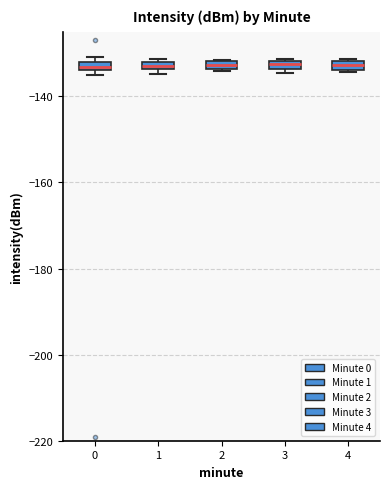

Where is the lower edge of the box at x = 1 on the y-axis? The values are not printed on the chart, so give them approximately, as read against the axis.

-134